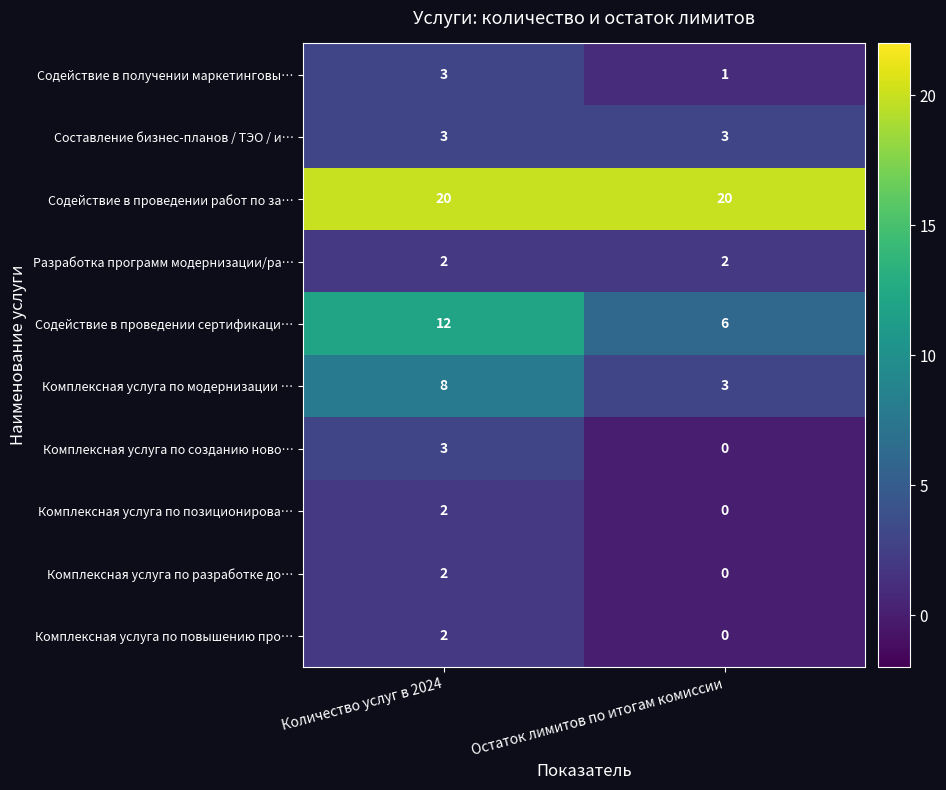

At how many categories does at least one series exceed 11?

2